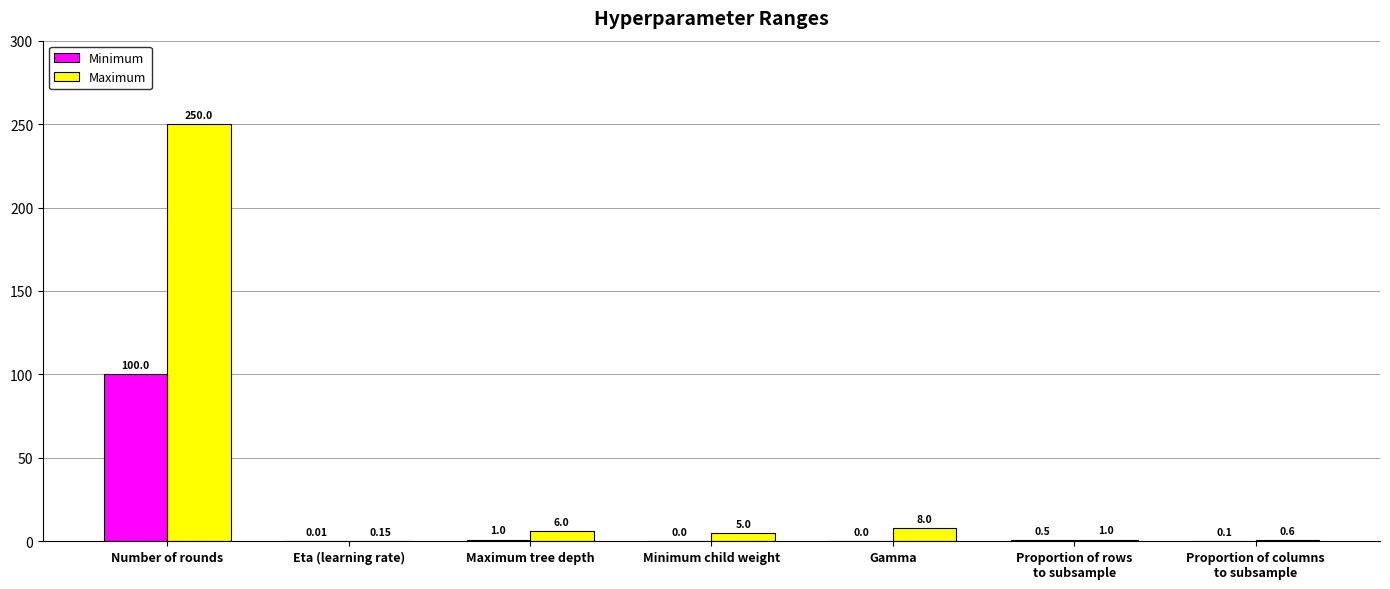

At which category is the sum across all series the highest?

Number of rounds